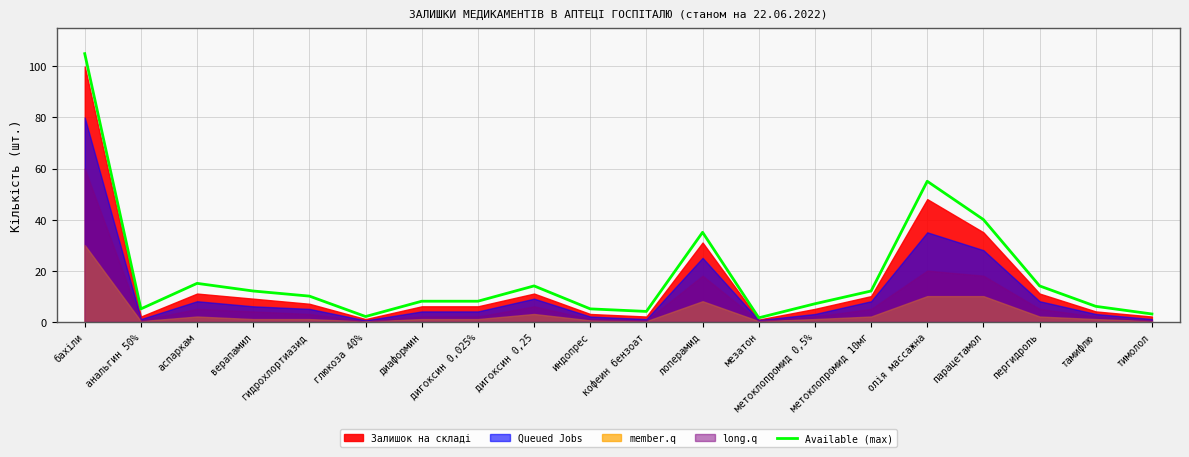

List the labels in order of value, smallest first.

мезатон, глюкоза 40%, тимолол, кофеин бензоат, анальгин 50%, индопрес, тамифлю, метоклопромид 0,5%, диаформин, дигоксин 0,025%, гидрохлортиазид, верапамил, метоклопромид 10мг, дигоксин 0,25, пергидроль, аспаркам, лоперамид, парацетамол, олія массажна, бахіли